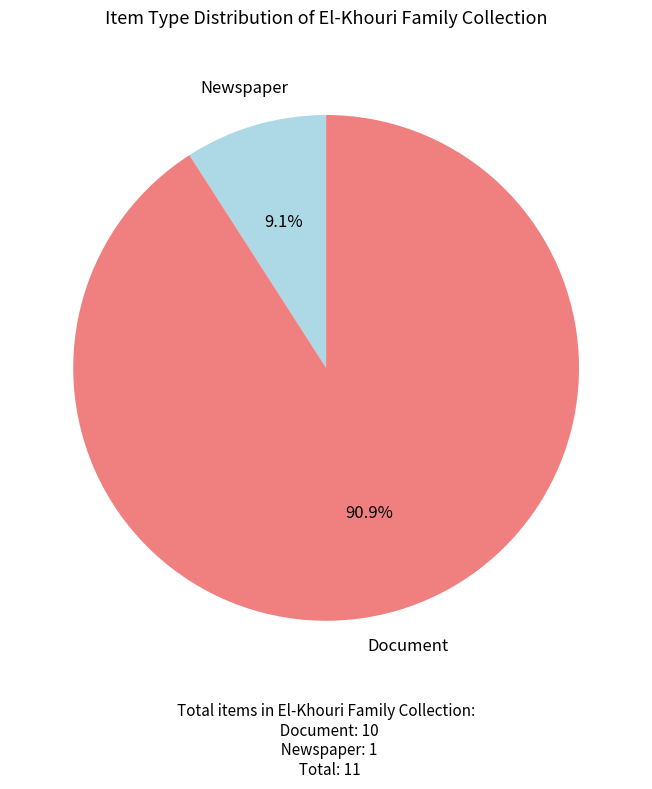

Do Newspaper and Document together represent more than half of the pie?

Yes